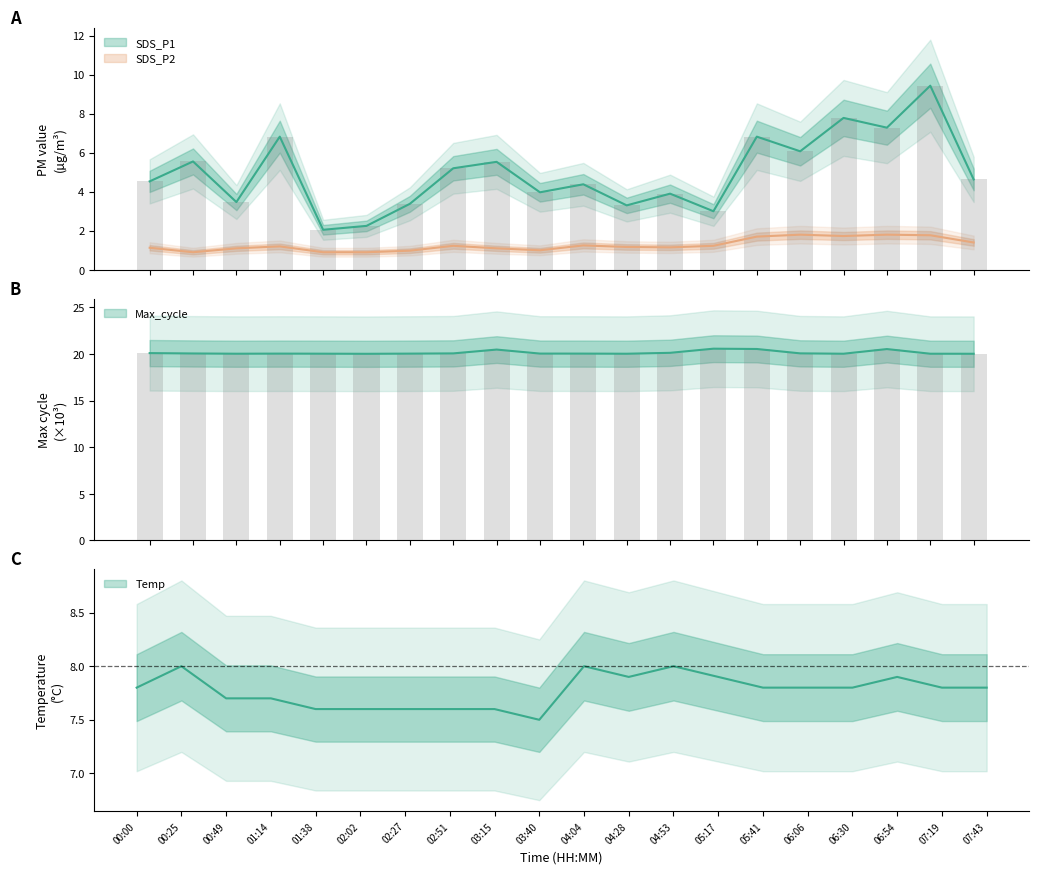

Which category has the highest value across all series?

05:17